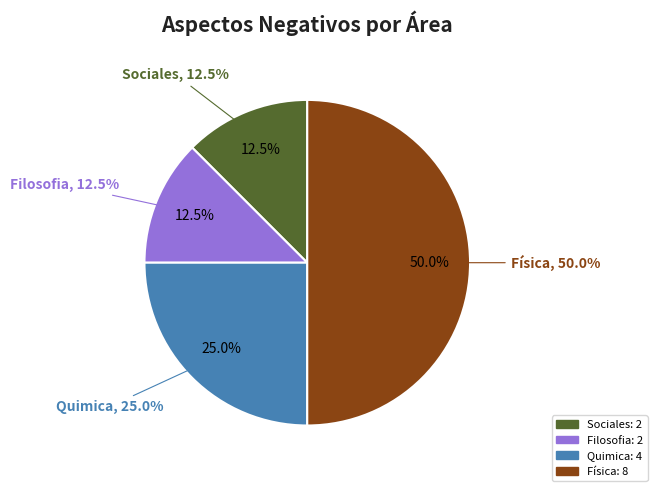

Is there any slice that represents more than half of the pie?

No